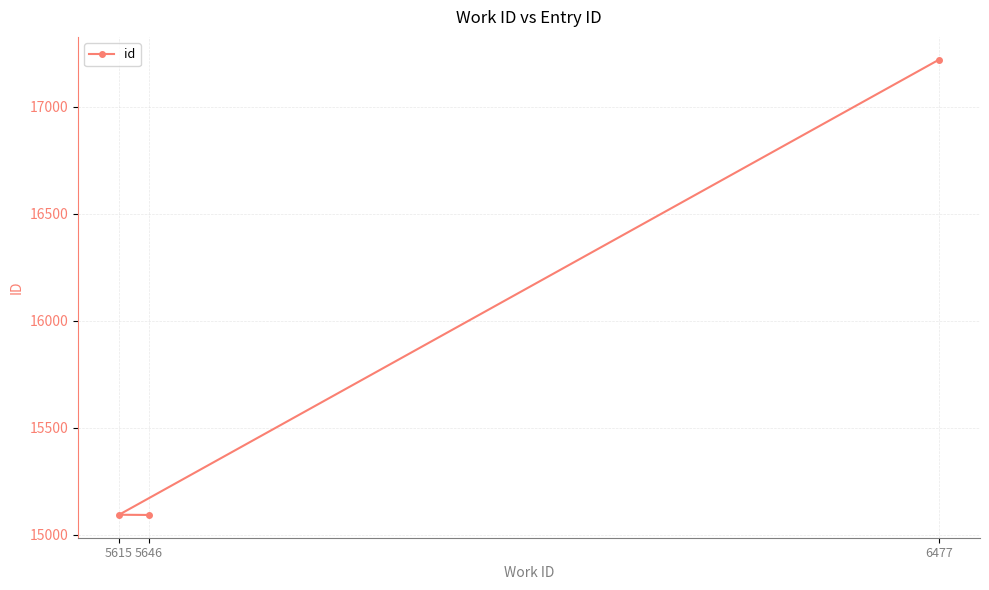

What is the sum of all values?

47404